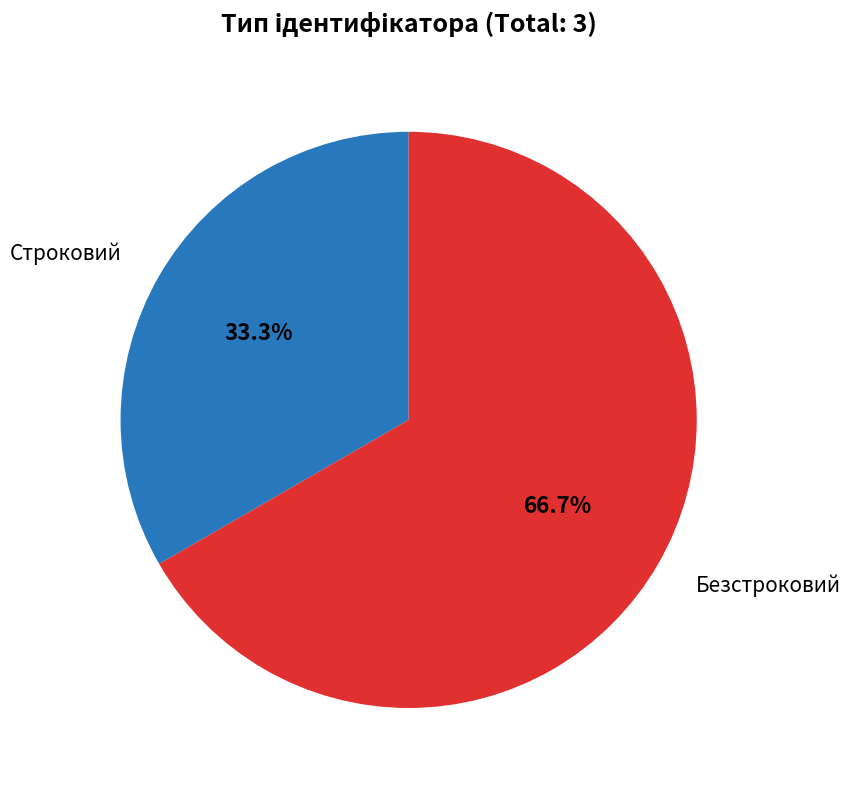

What percentage do Строковий and Безстроковий together represent?

100.0%